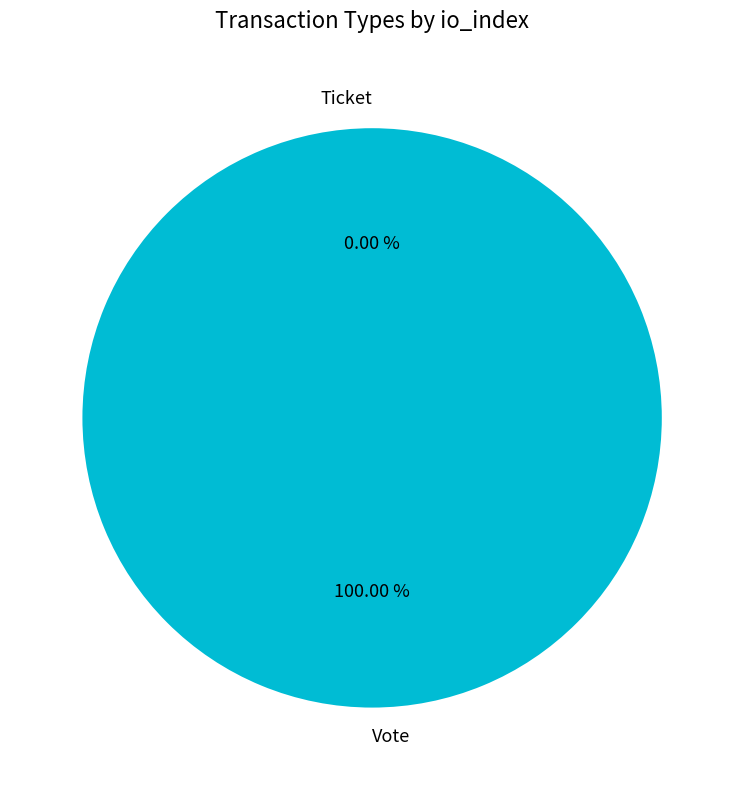

To the nearest percent, what is the difference between the Ticket and Vote slice percentages?

100%